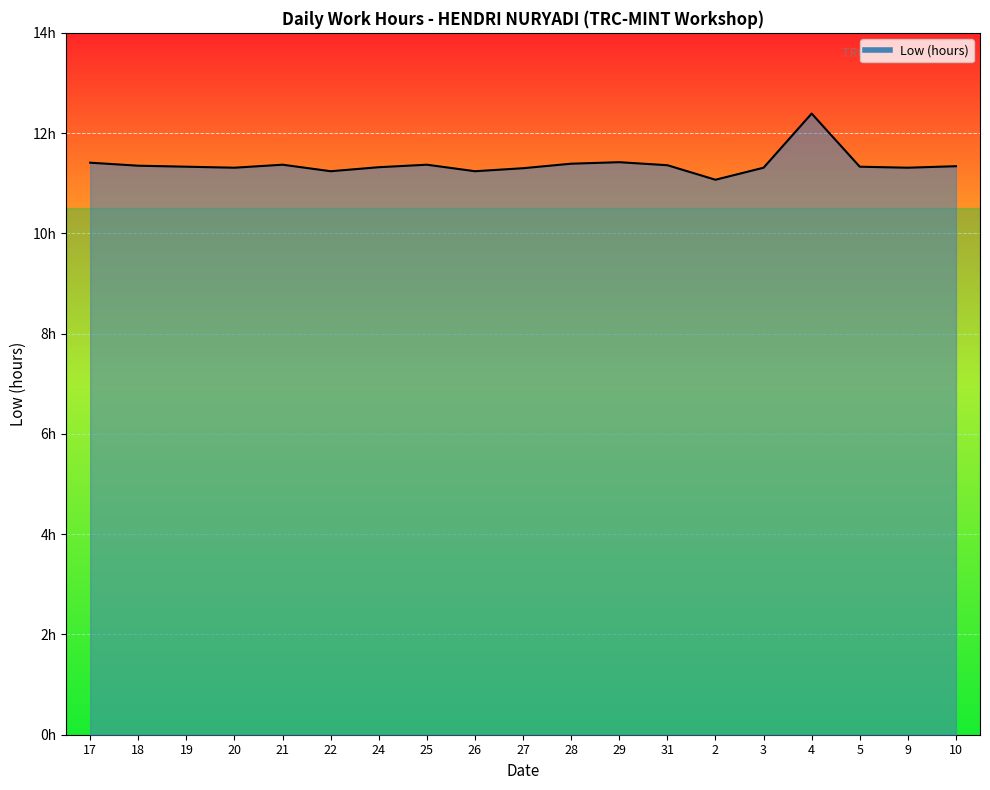

What is the label of the 16th point from the left?

4